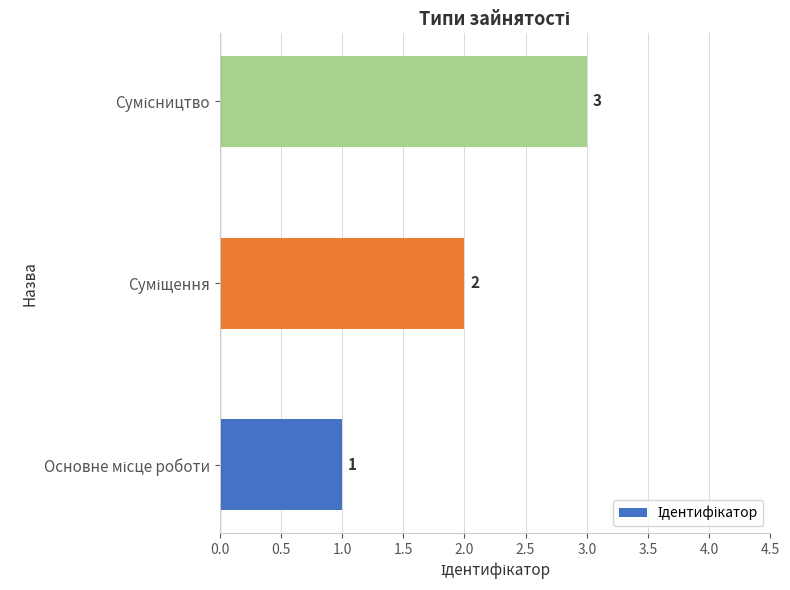

Count the values in the range 1 to 3.

3